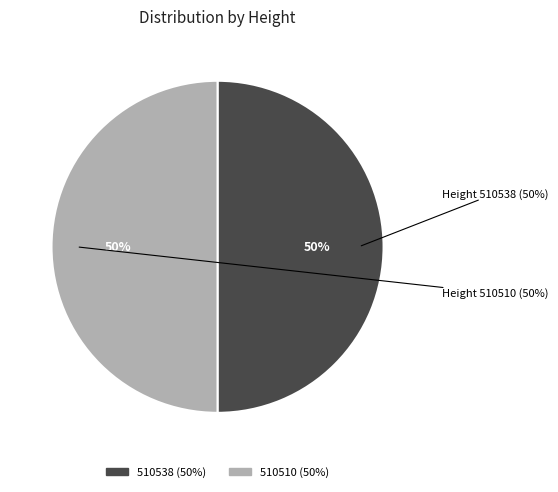

Combined, what portion of the pie is 510538 and 510510?

100.0%